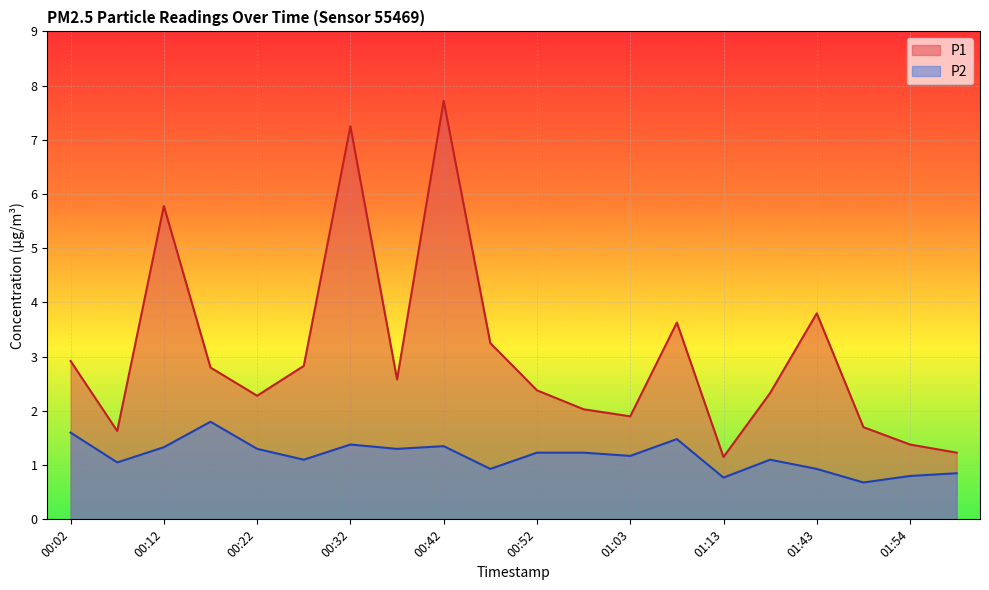

What is the sum of all P1 values?

60.6